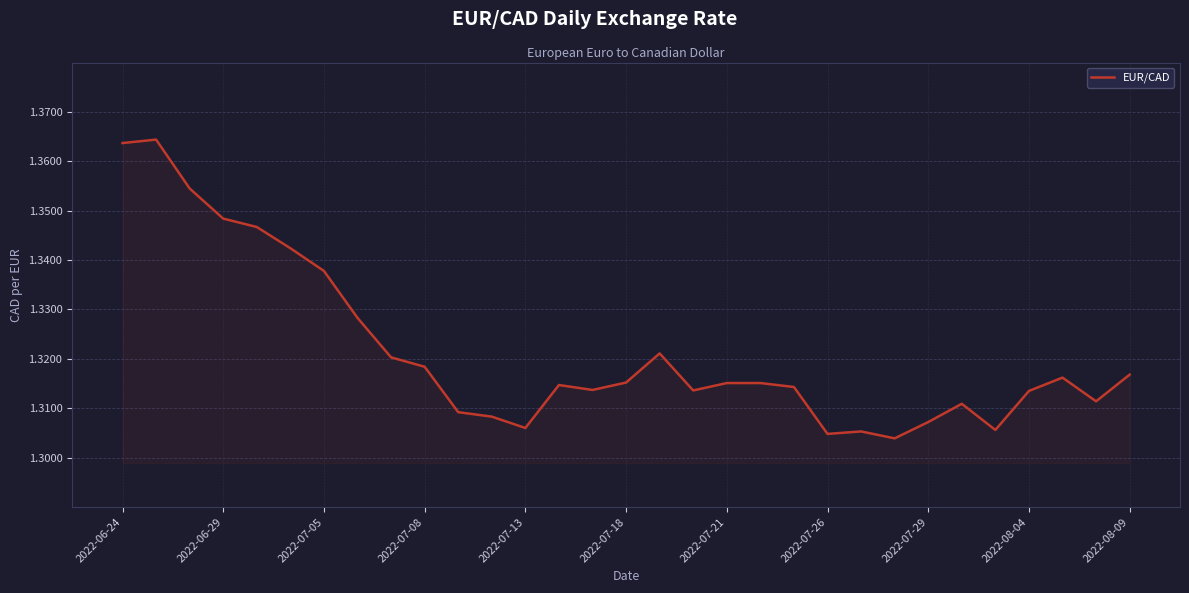

How many lines are shown in the chart?

1